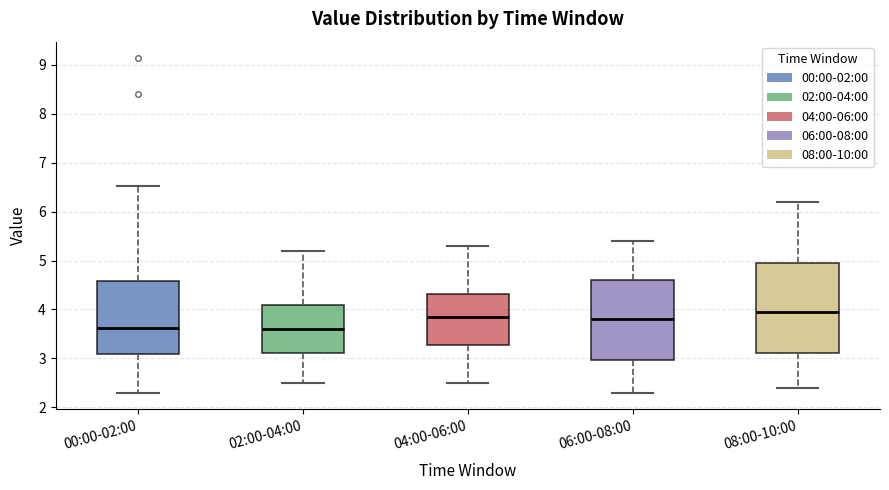

Which box's median line is the highest?

08:00-10:00